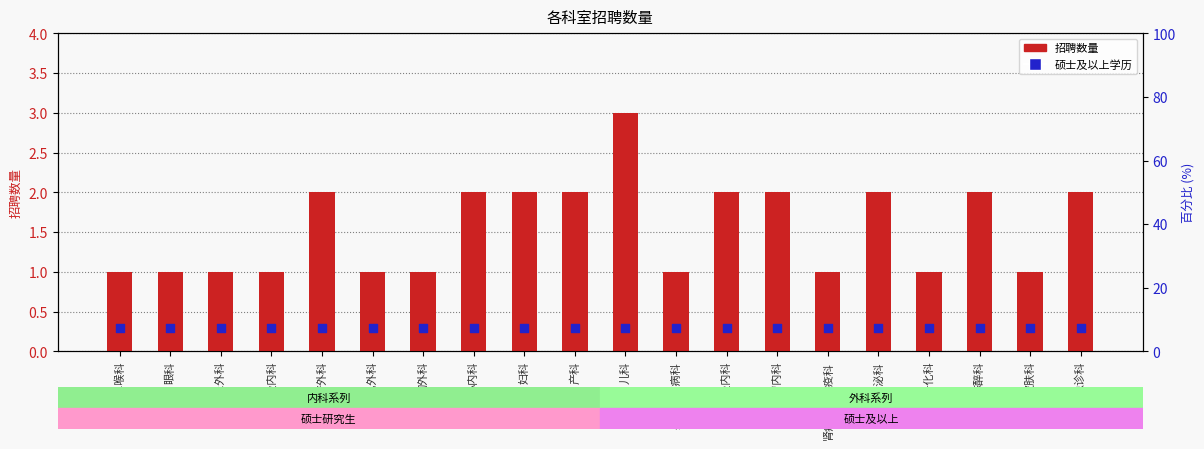

Which series reaches the maximum Y coordinate?

招聘数量